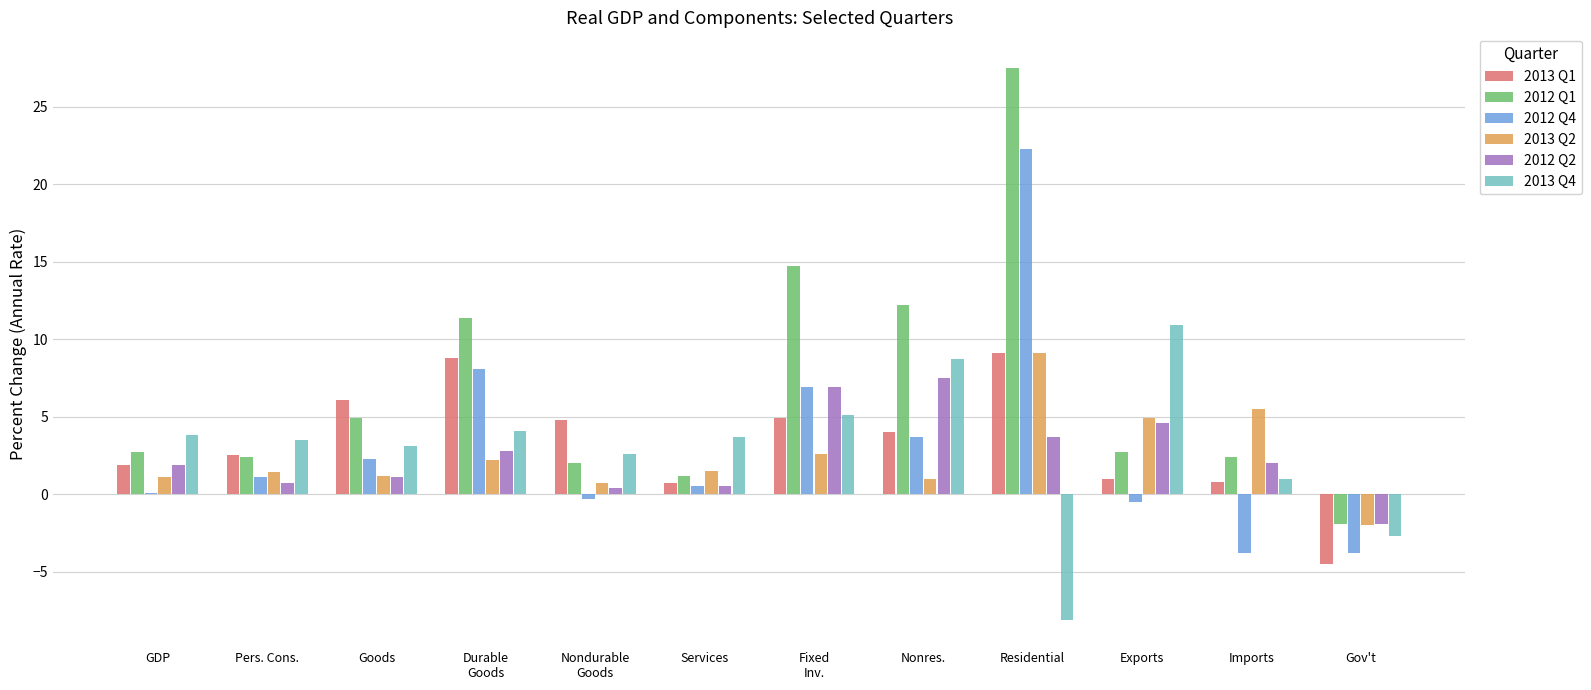

True or false: 2013 Q4 has a value of 3.1 at Goods.

True